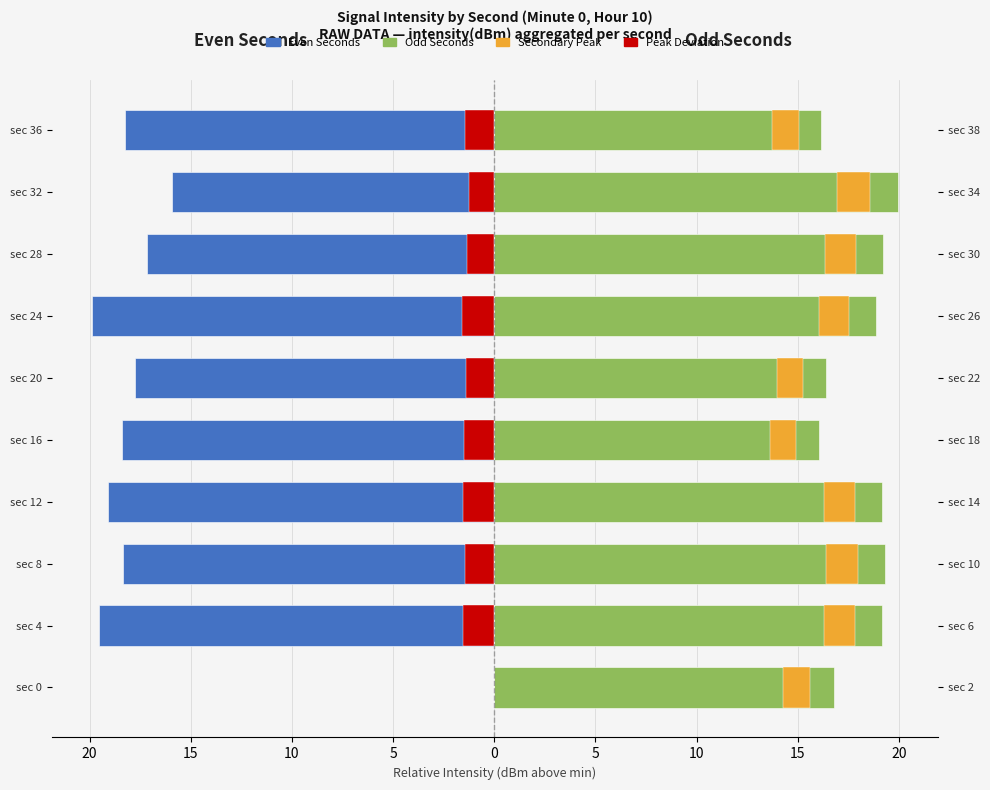

Does the chart contain any negative values?

Yes